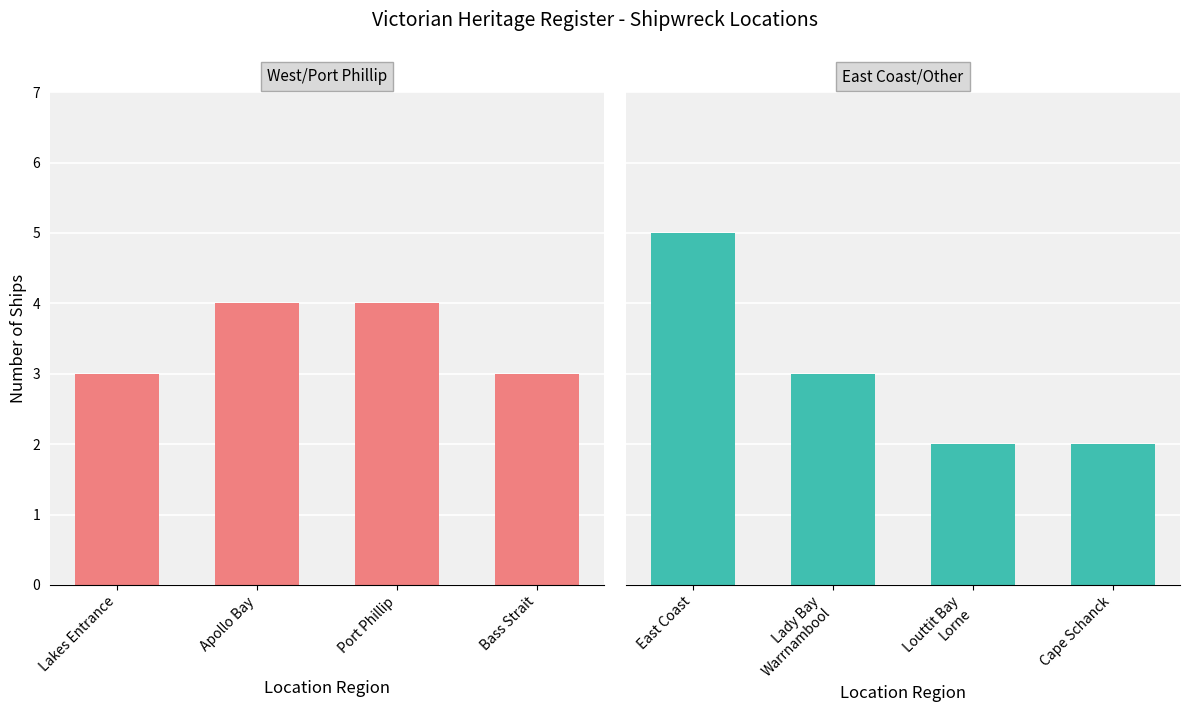

Between Port Phillip and Bass Strait, which series saw the biggest shift?

West/Port Phillip